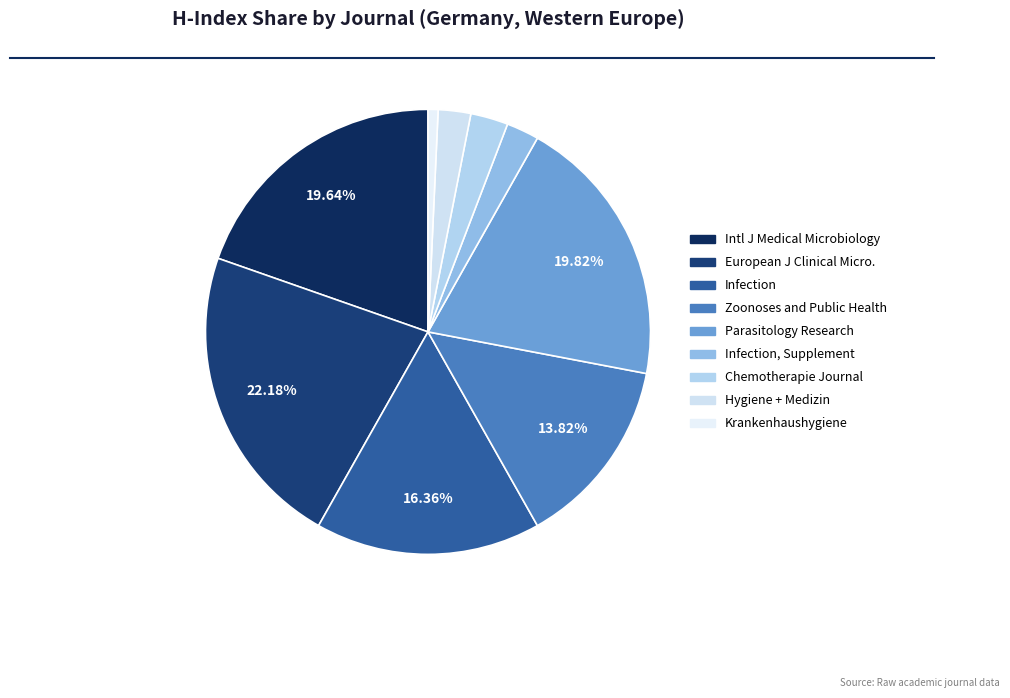

Does Hygiene + Medizin represent more than half of the total?

No